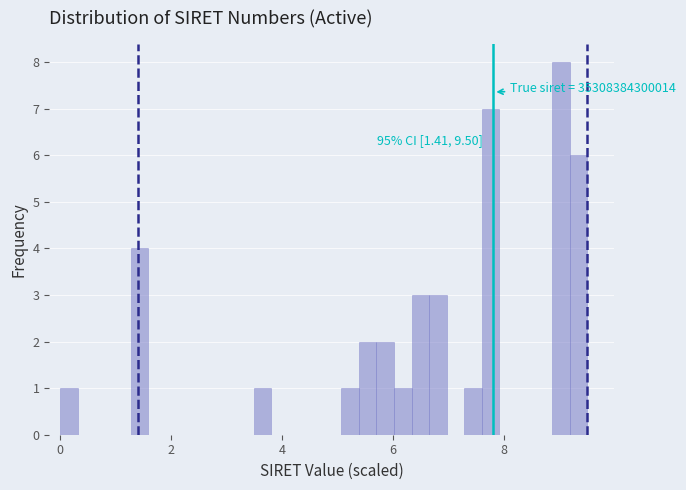

Read against the x-axis, roughly where is the centre of the tallest bar?

9.0